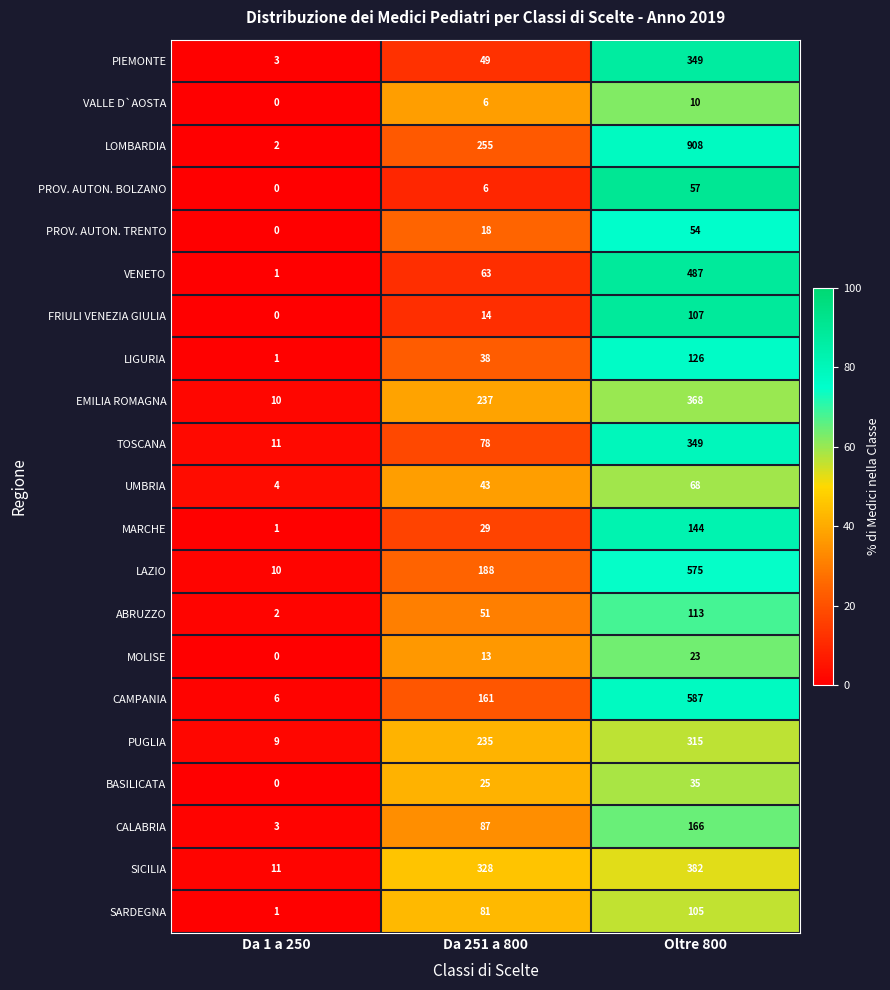

What is the difference between the maximum and minimum values in the FRIULI VENEZIA GIULIA series?

107